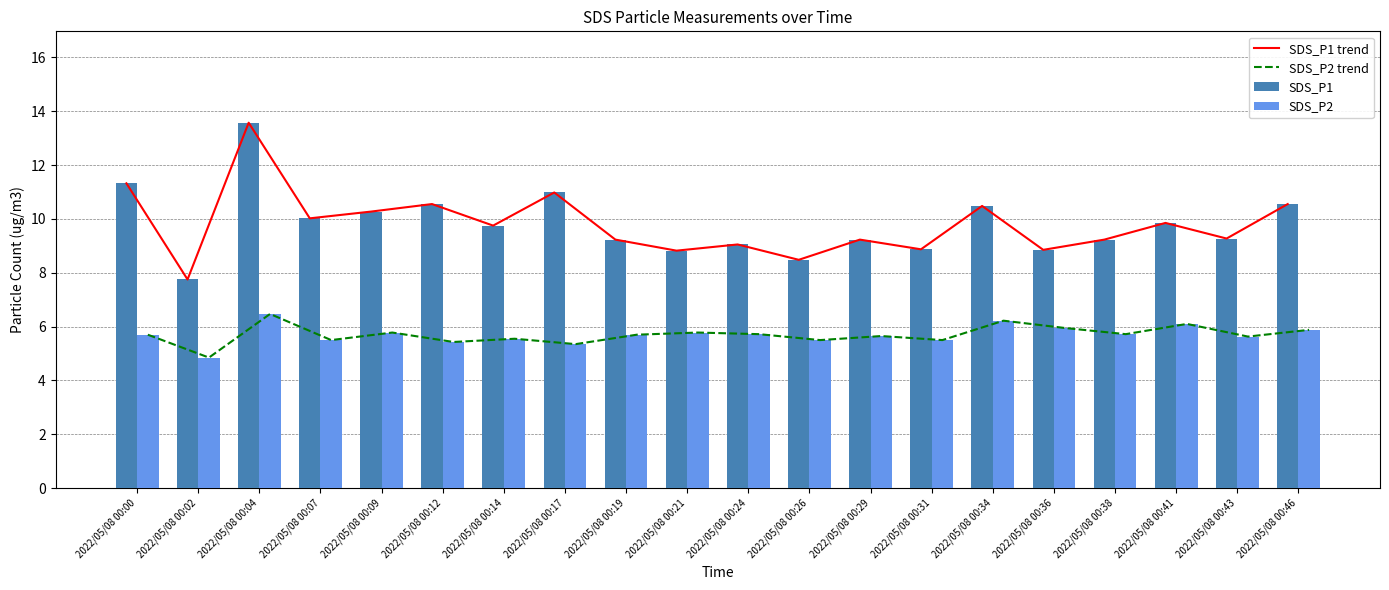

What is the difference between the SDS_P2 values at 2022/05/08 00:36 and 2022/05/08 00:26?

0.5